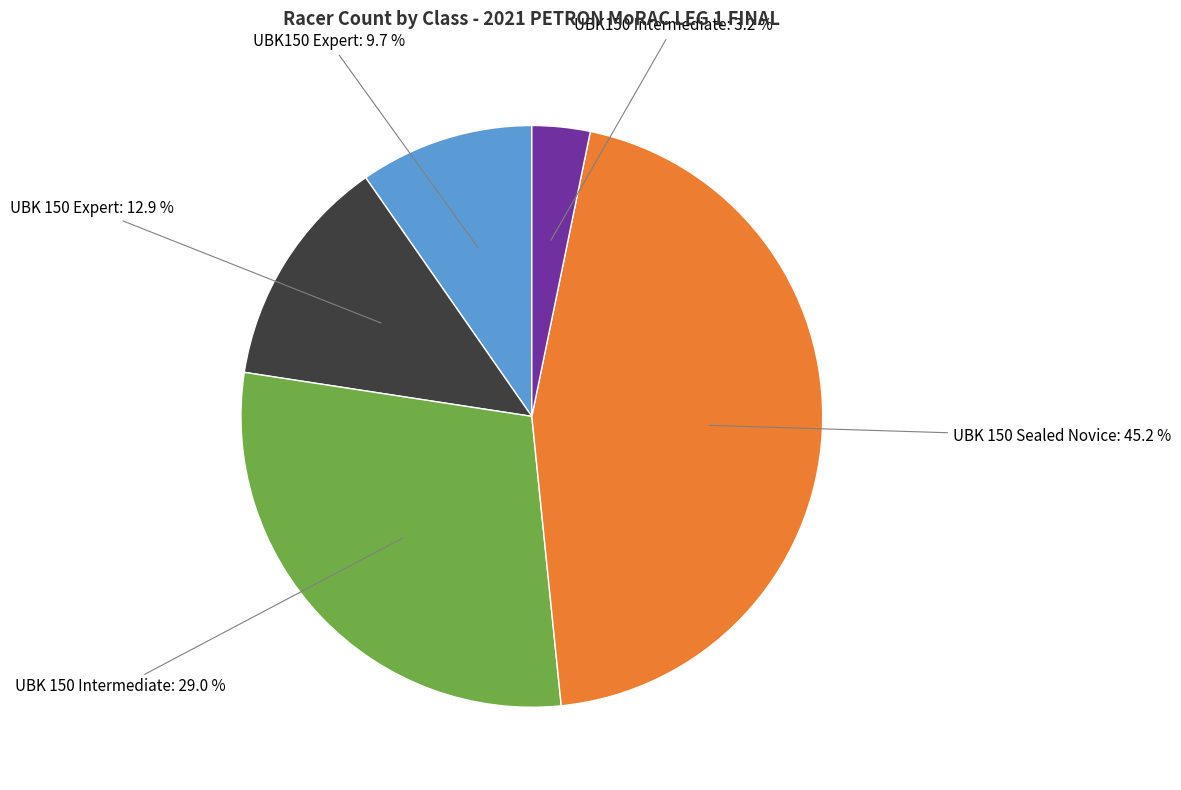

To the nearest percent, what is the average slice percentage?

20%